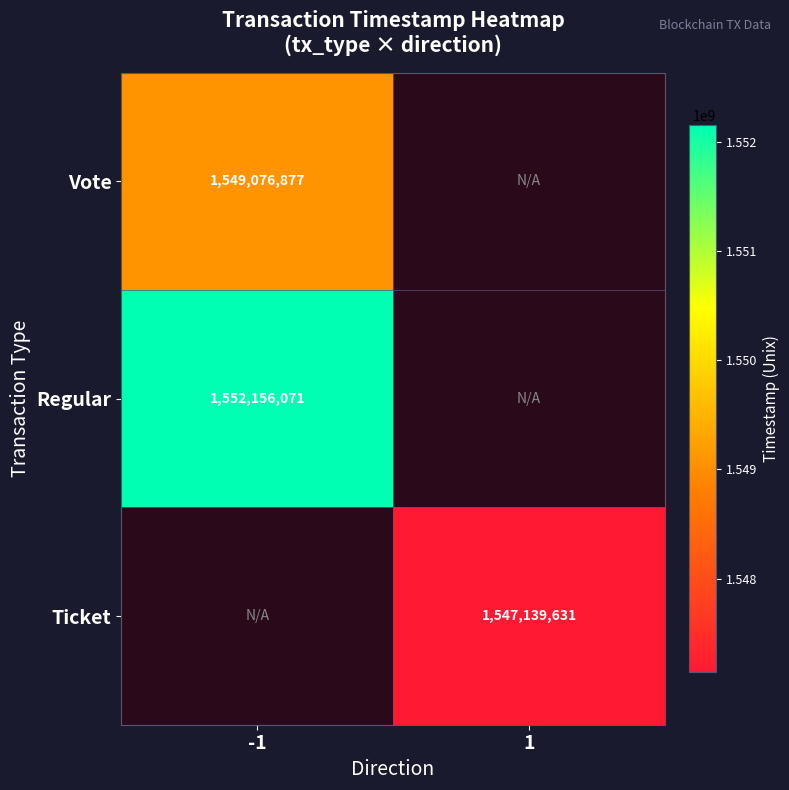

The Ticket series shows 2576553286.6 at 1. True or false?

False